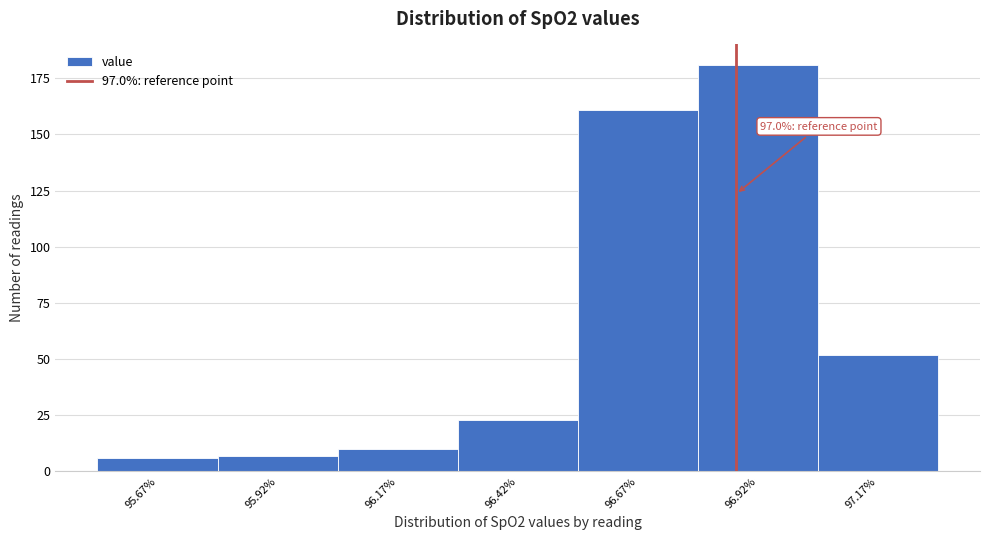

Reading right to left, transcribe all the data shown in this chart.

52	181	161	23	10	7	6